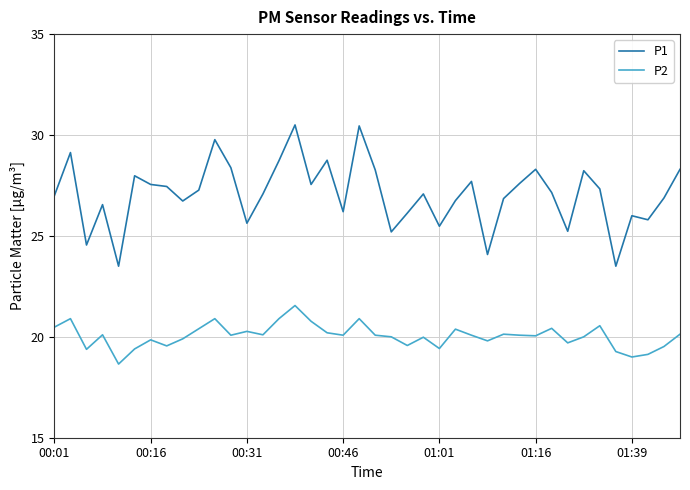

List the series in order of their peak value, lowest first.

P2, P1